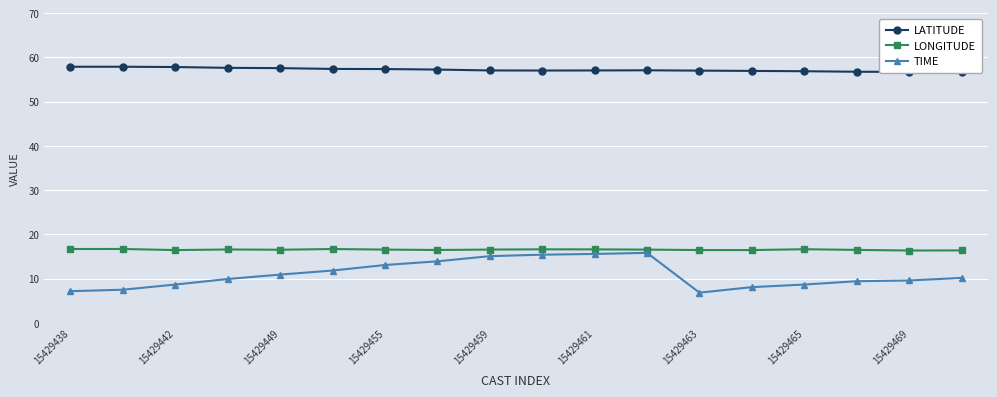

True or false: LONGITUDE has a value of 16.6 at 15429455.

True